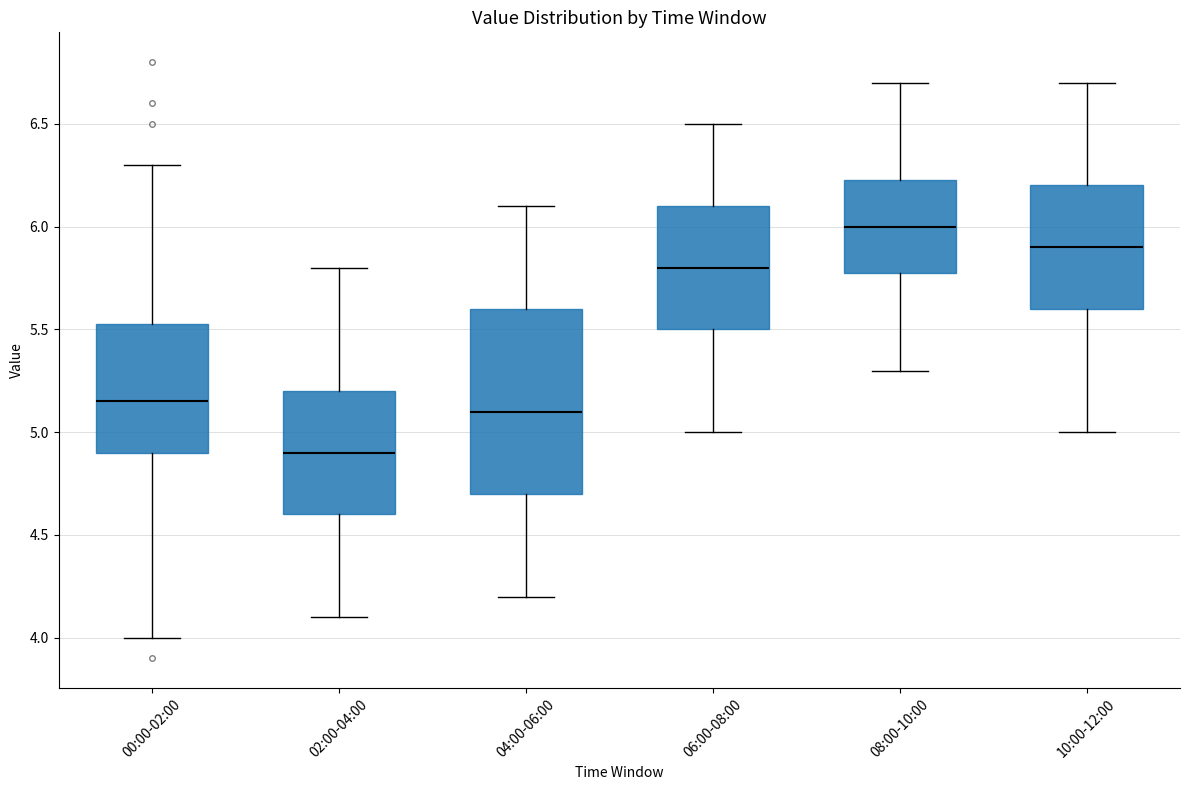

Where does the median line of the box for 04:00-06:00 sit on the y-axis? The values are not printed on the chart, so give them approximately, as read against the axis.

5.10